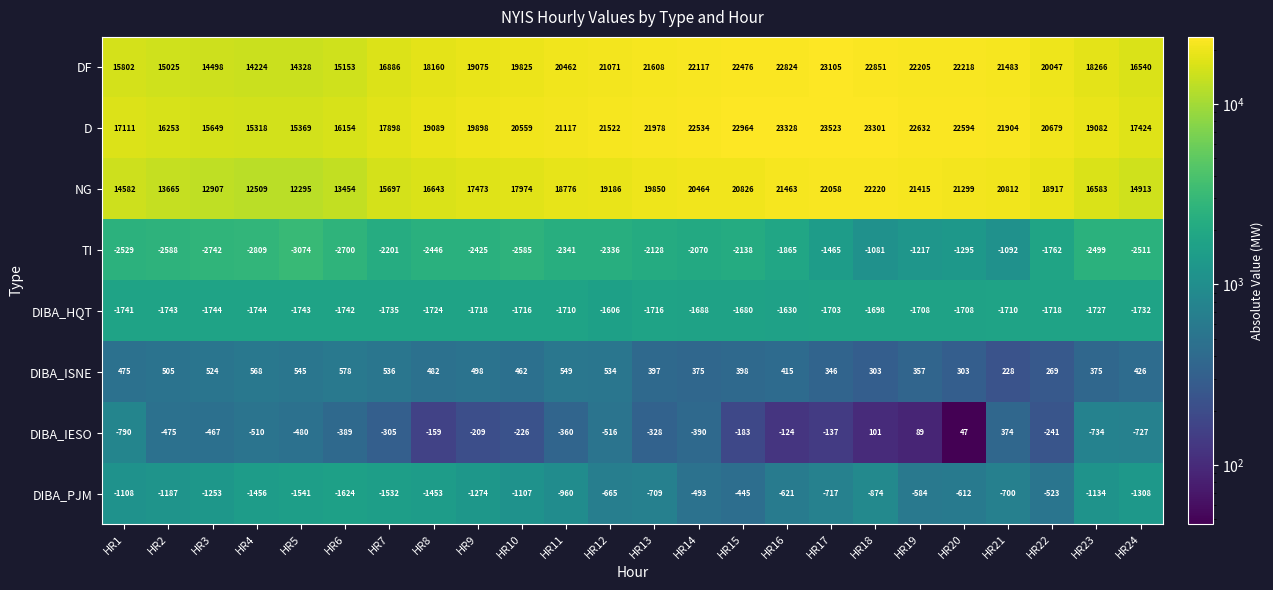

Between HR11 and HR20, which series saw the biggest shift?

NG